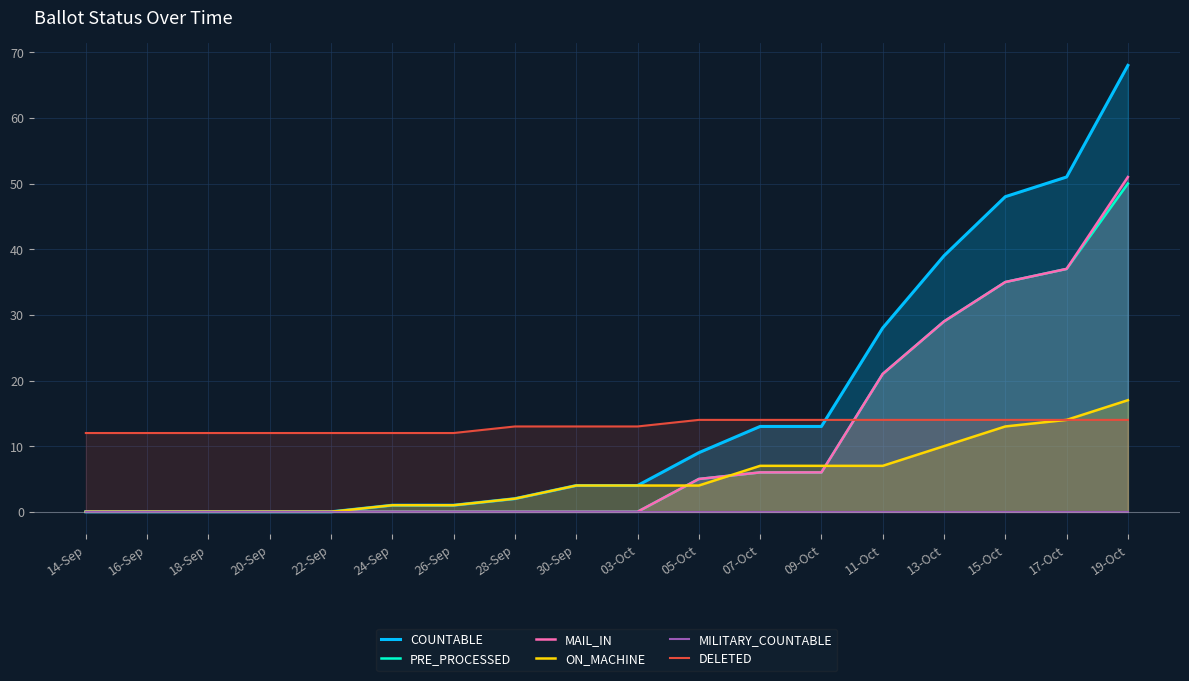

What is the sum of the DELETED values at 05-Oct and 03-Oct?

27